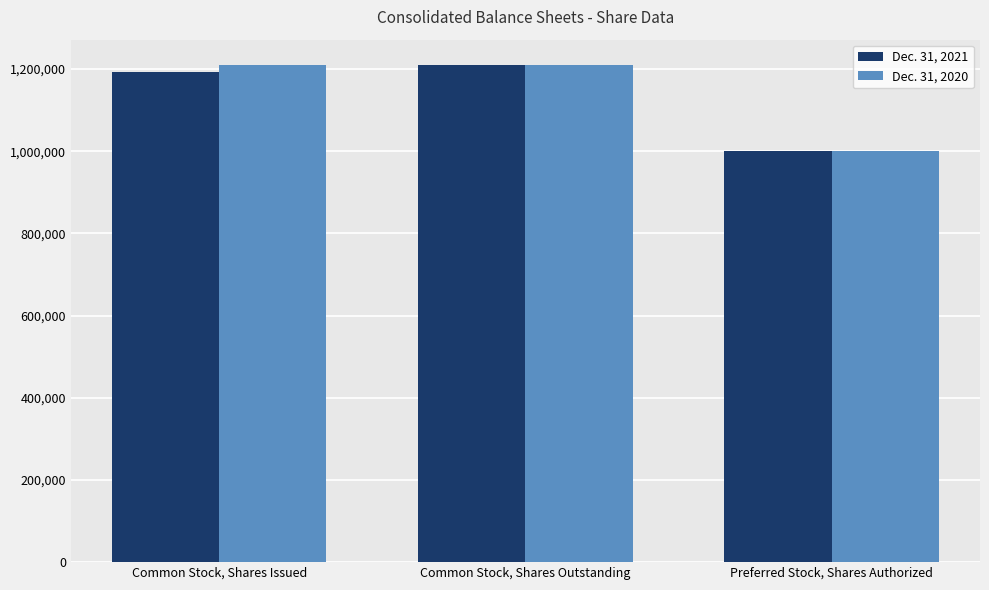

List the series in order of their overall mean, lowest first.

Dec. 31, 2021, Dec. 31, 2020